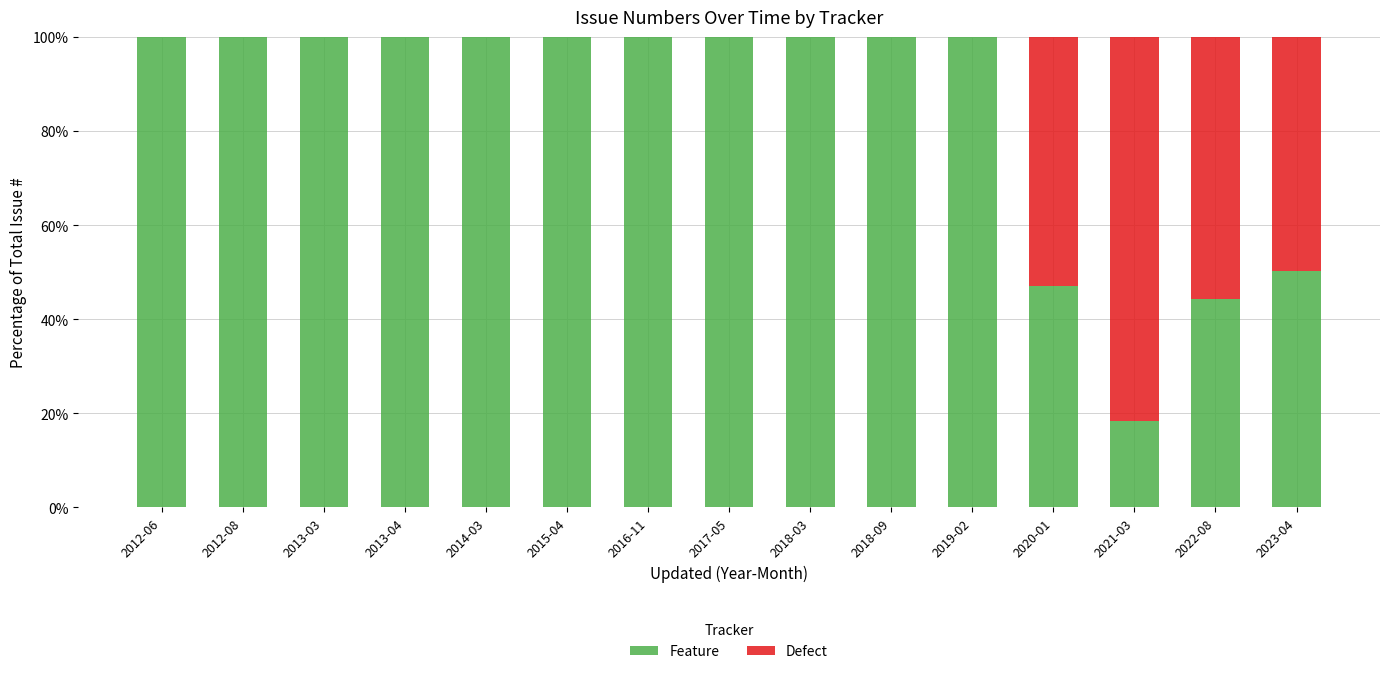

Where is Feature nearest to the value 59?

2023-04